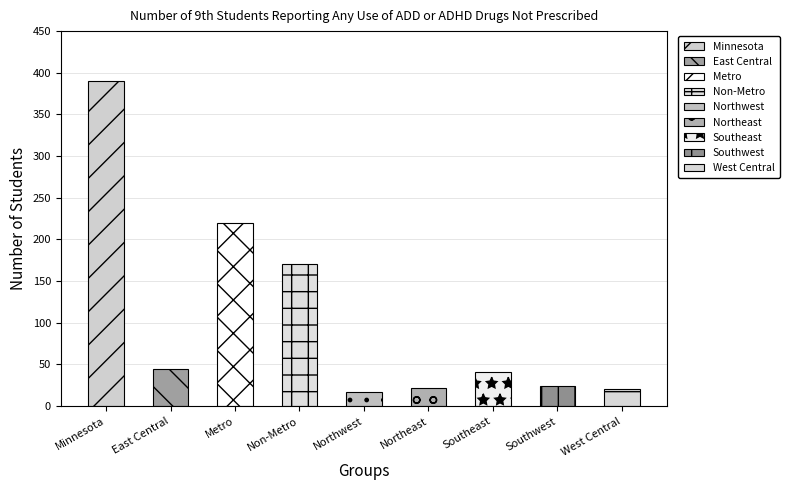

What is the difference between the maximum and second lowest values?

369